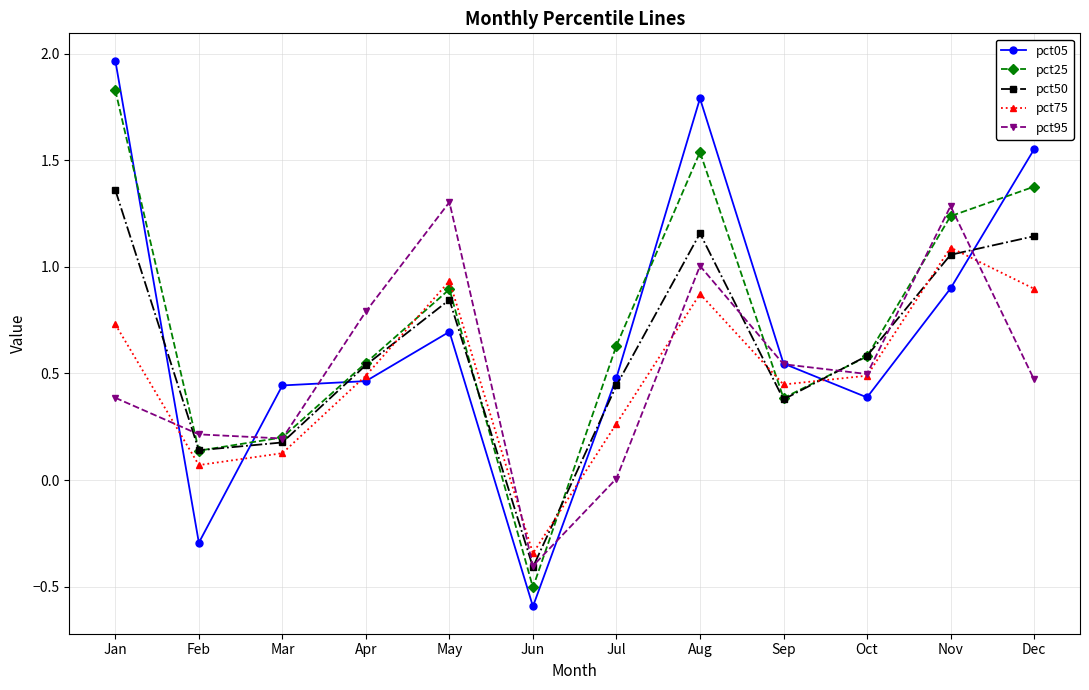

True or false: pct25 has more than 0 interior local peaks.

True